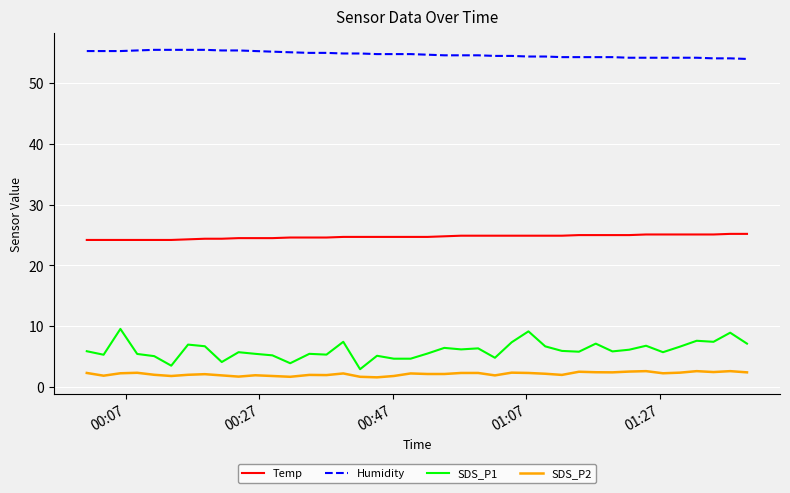

Rank the series by their maximum value, from highest to lowest.

Humidity, Temp, SDS_P1, SDS_P2